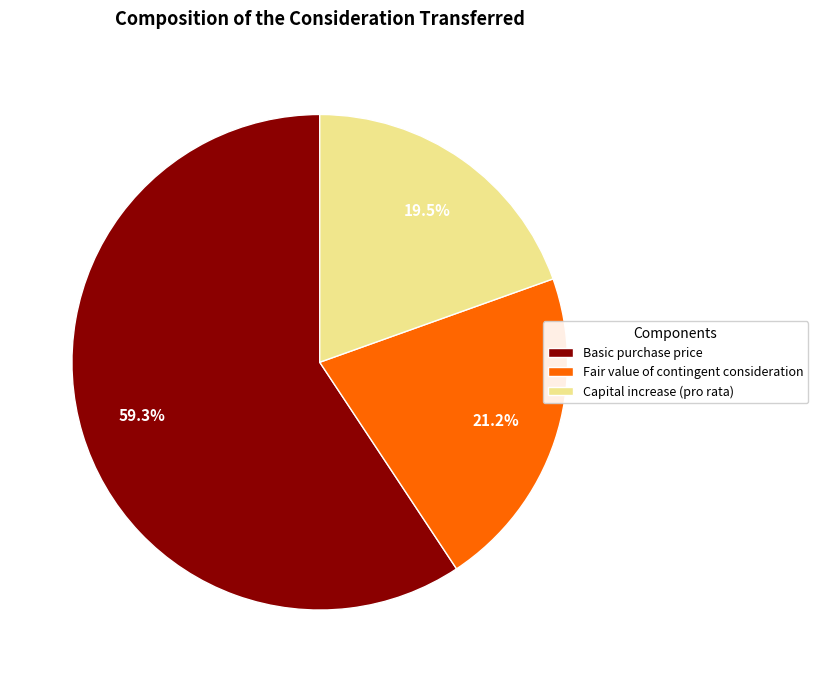

How much of the chart is everything except Capital increase (pro rata)?

80.5%